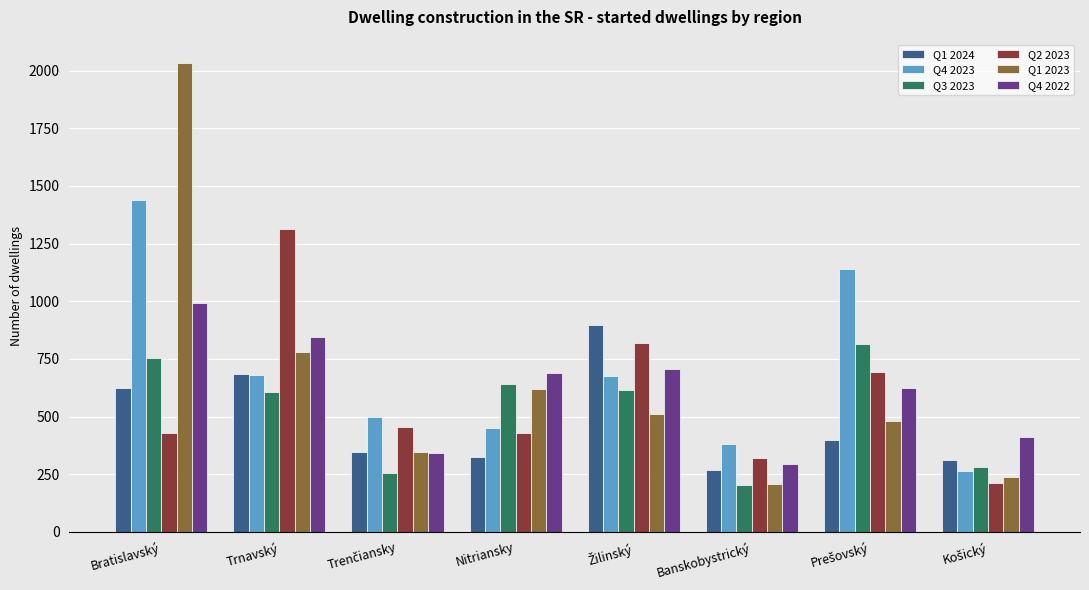

Which series has the largest range (max minus min)?

Q1 2023